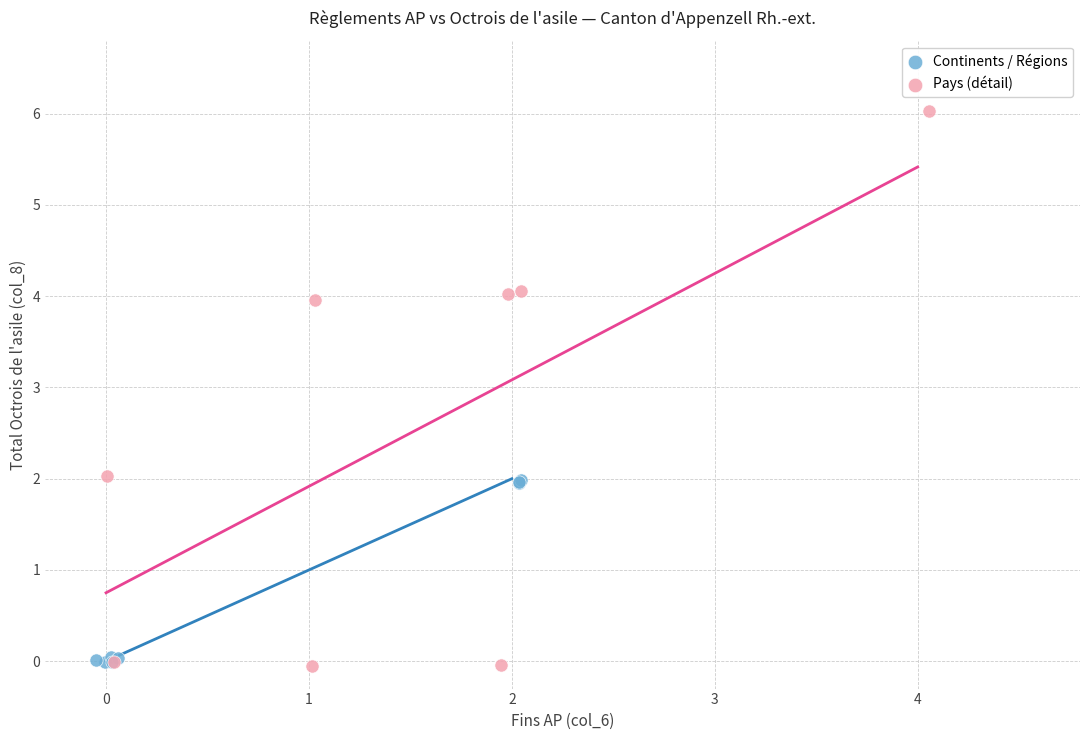

Which series has the largest Y range (max minus min)?

Pays (détail)